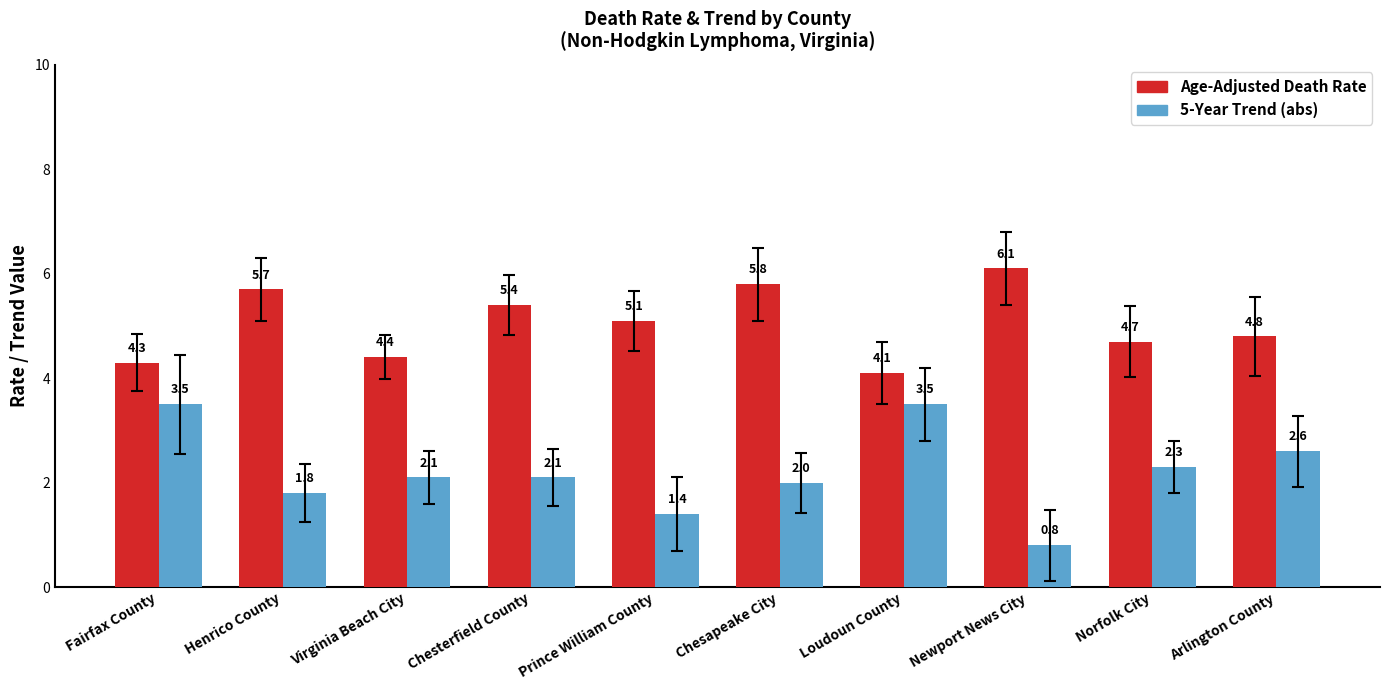

Is it true that Age-Adjusted Death Rate equals 1.2 at Loudoun County?

False